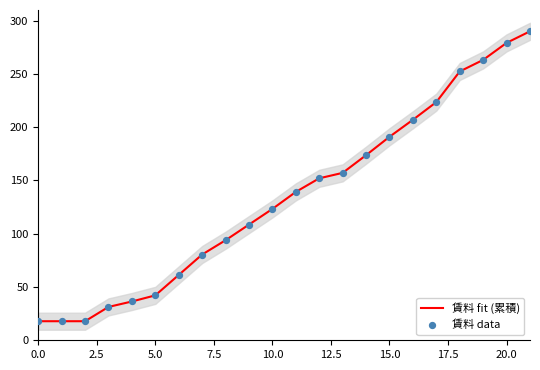

Which series has the largest total across all categories?

賃料 fit (累積)